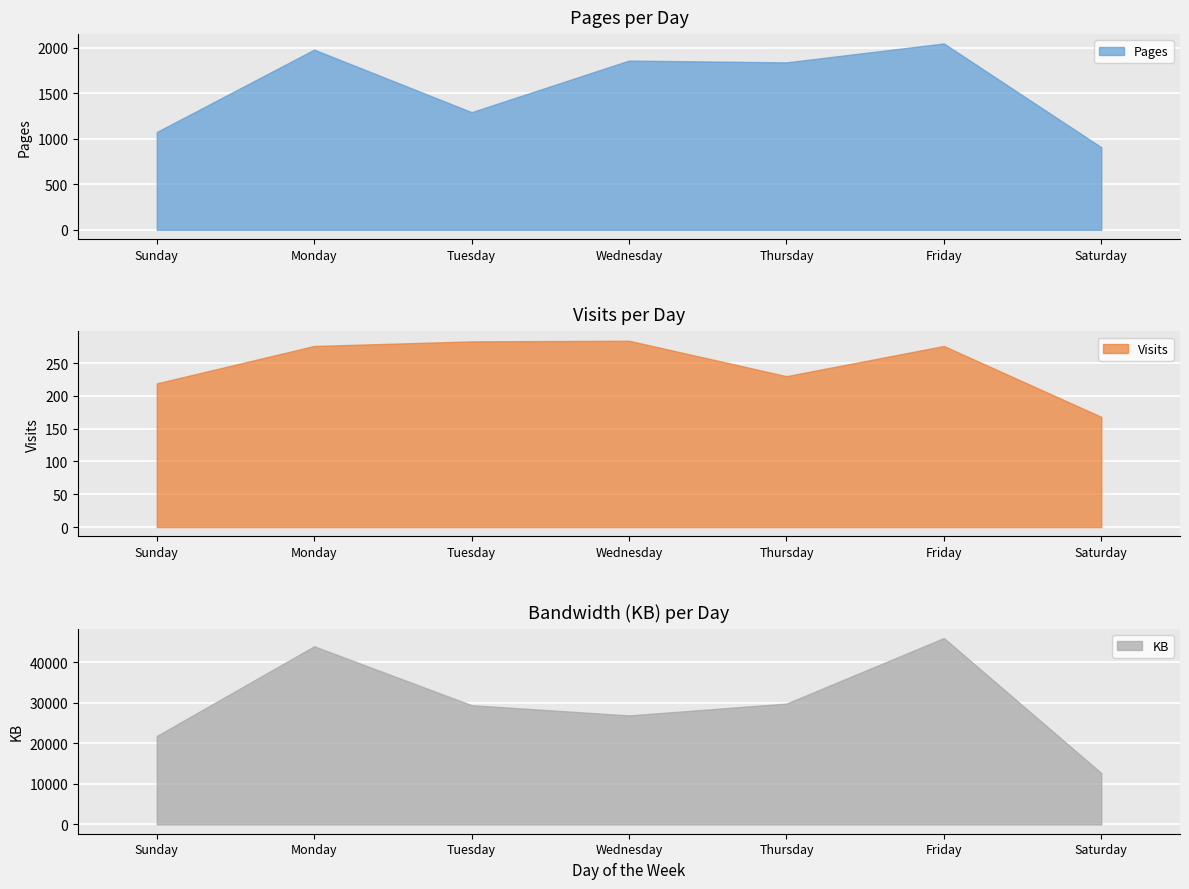

Which series has the largest total across all categories?

KB